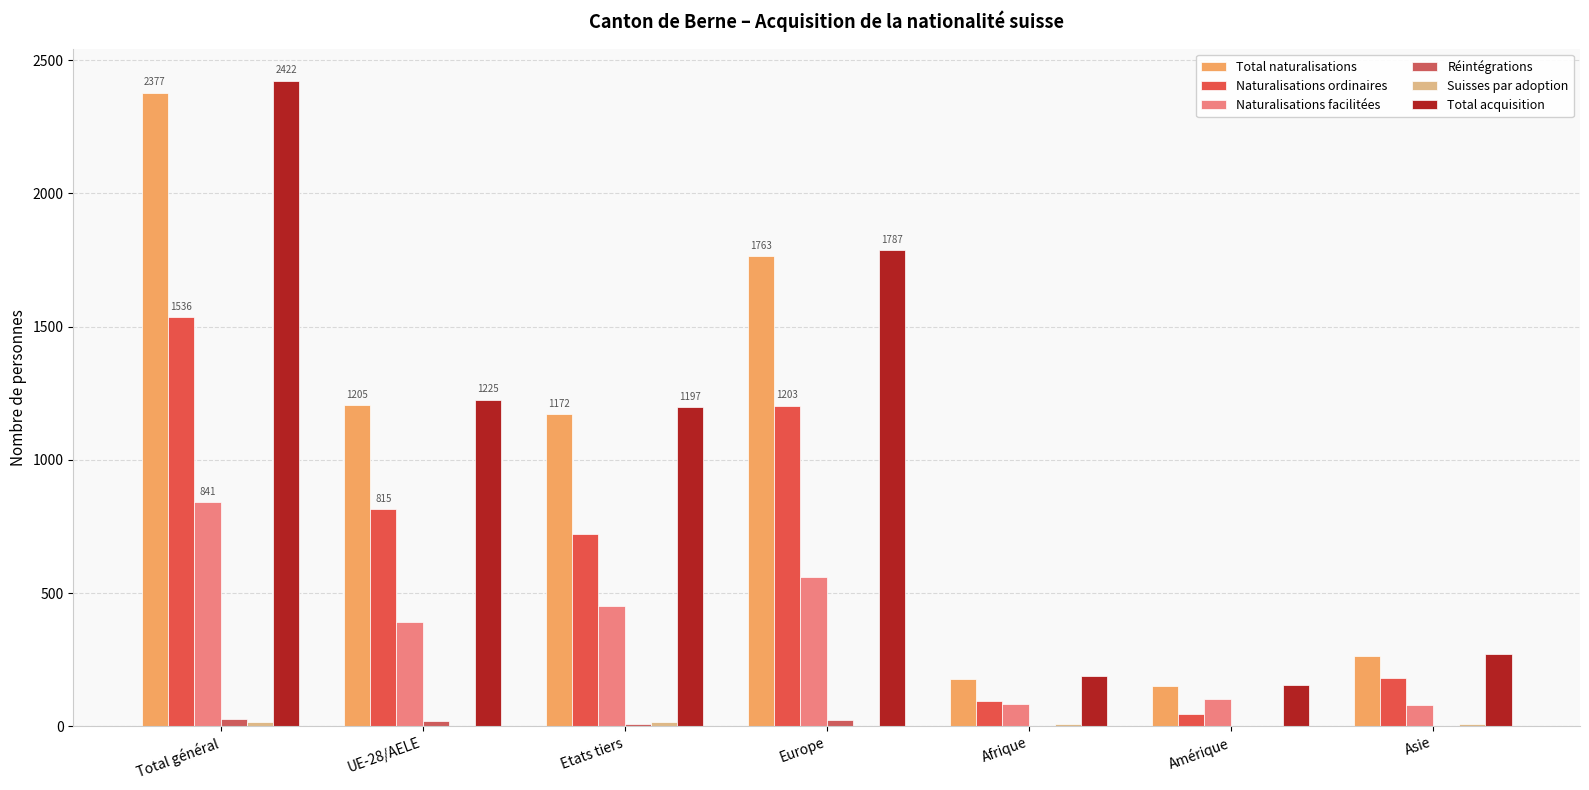

Which series has the widest spread of values?

Total acquisition